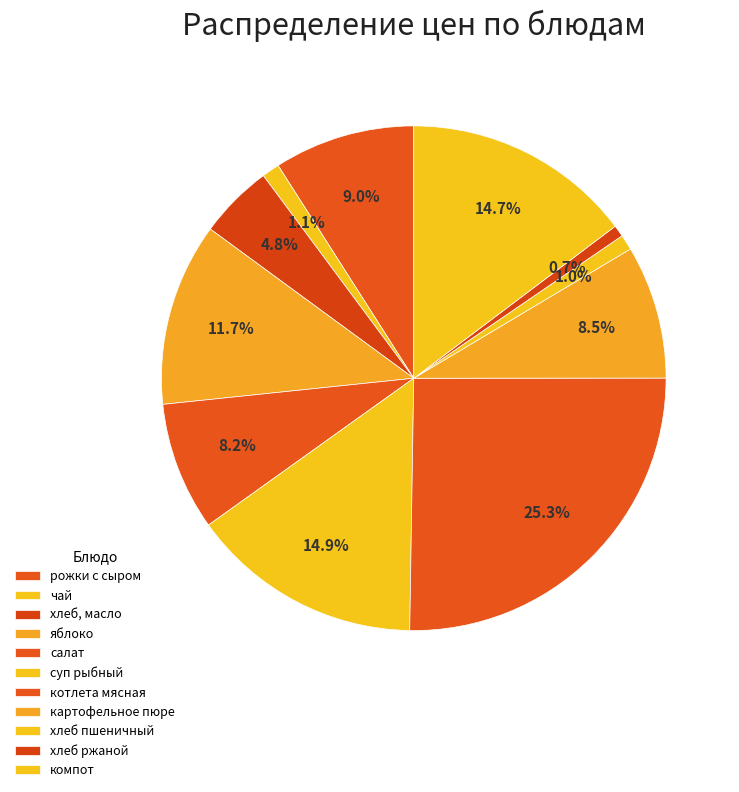

What percentage is NOT represented by суп рыбный?

85.1%